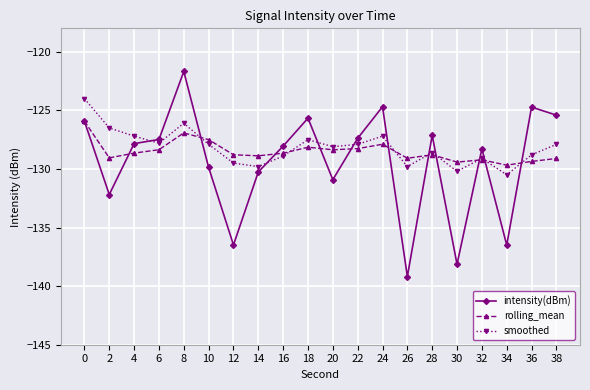

What is the difference between the highest and lowest values at 6?

0.9